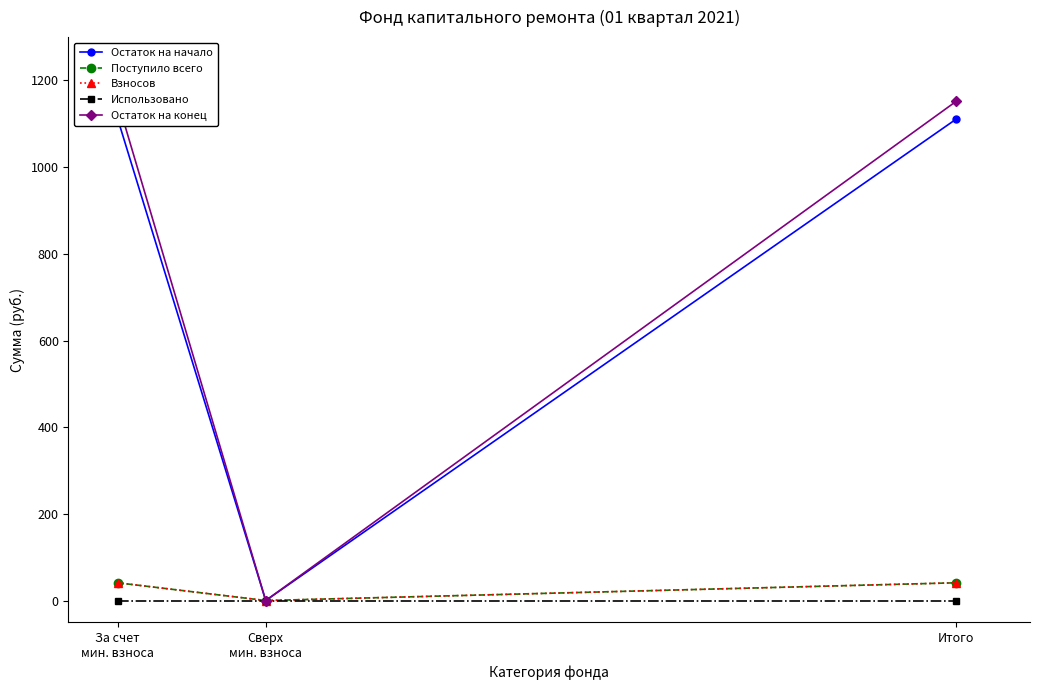

How many lines are shown in the chart?

5